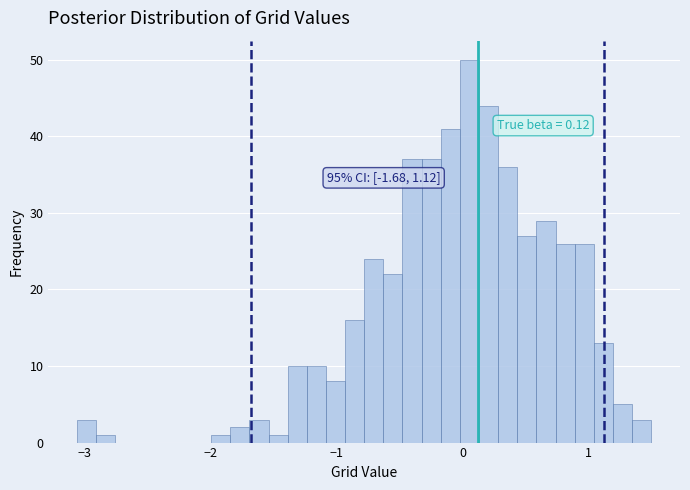

Around what value on the x-axis is the tallest bar? Give the approximate position of its centre, as read against the axis.

0.1